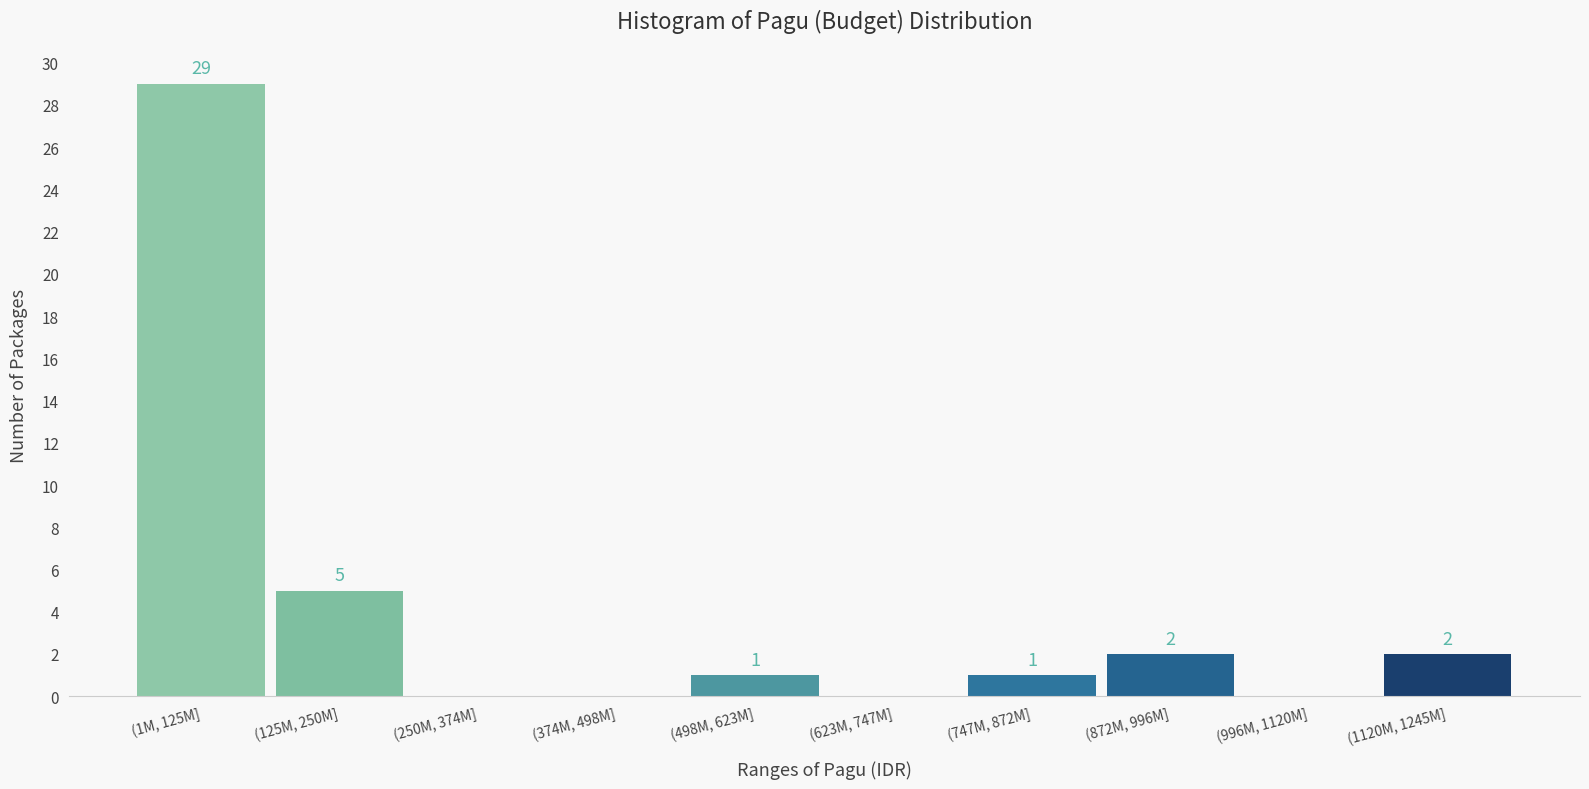

Reading left to right, transcribe all the data shown in this chart.

(1M, 125M]=29	(125M, 250M]=5	(250M, 374M]=0	(374M, 498M]=0	(498M, 623M]=1	(623M, 747M]=0	(747M, 872M]=1	(872M, 996M]=2	(996M, 1120M]=0	(1120M, 1245M]=2